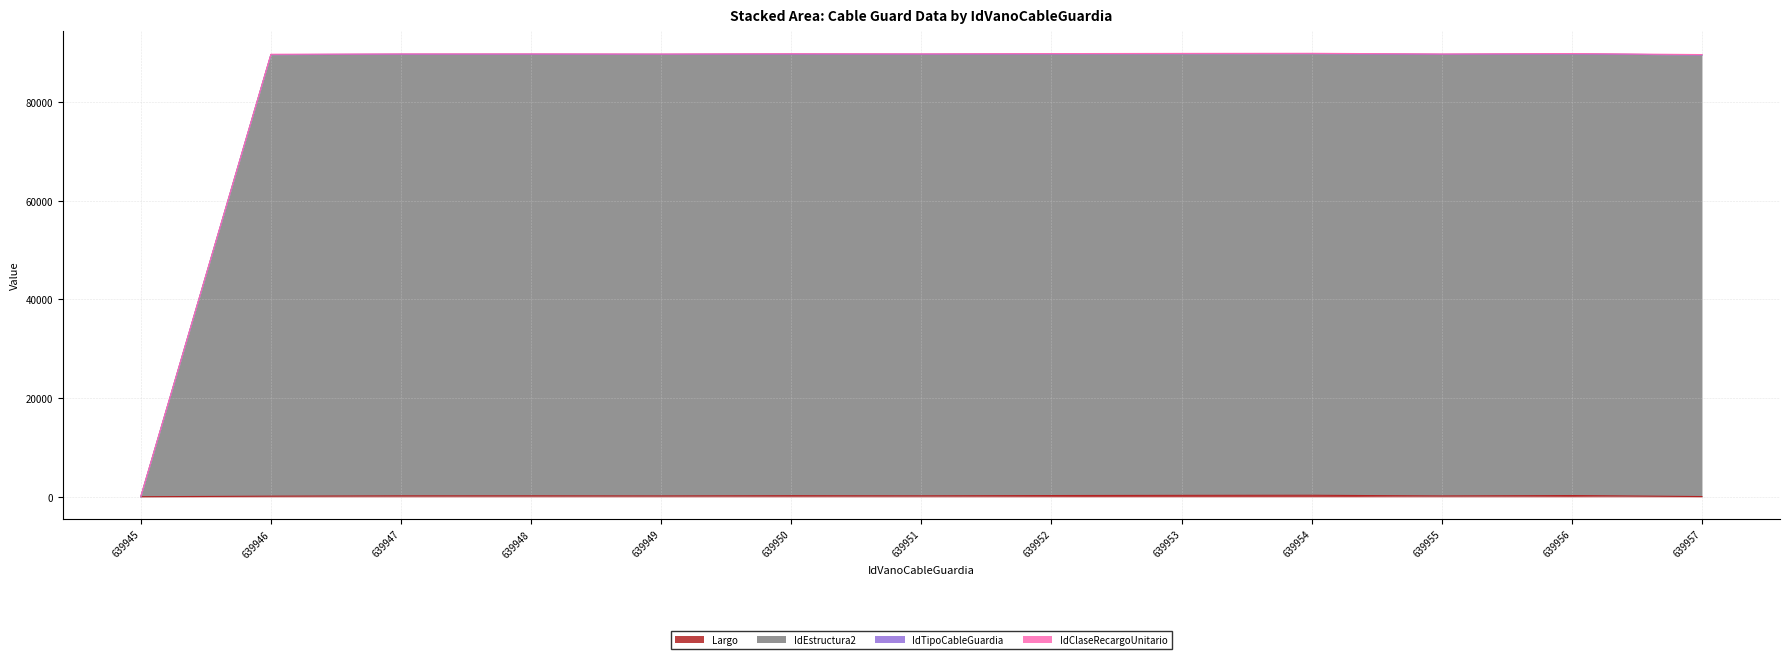

Which category has the highest value in the IdEstructura2 series?

639954